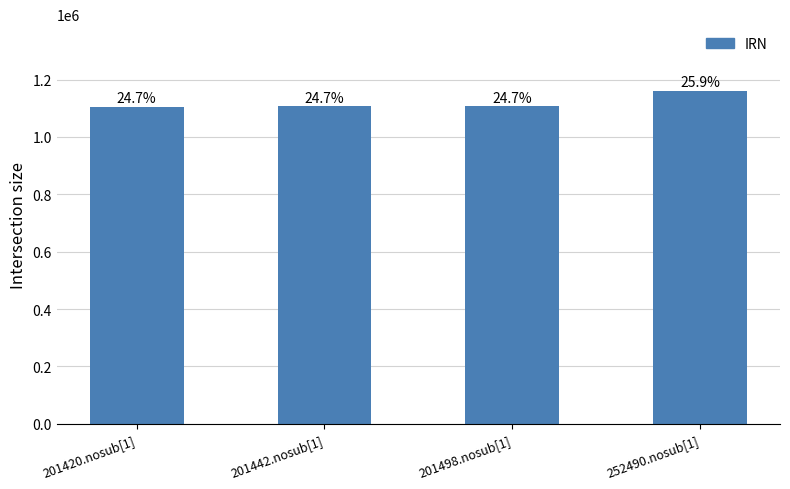

What is the maximum value shown in the chart?

1160687